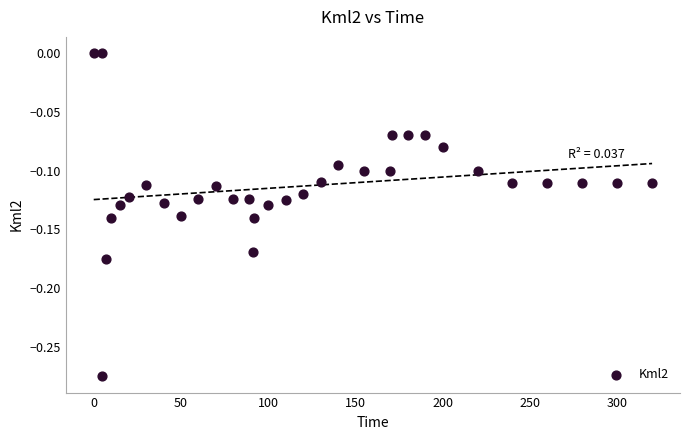

What is the range of Y values (max minus min)?

0.3